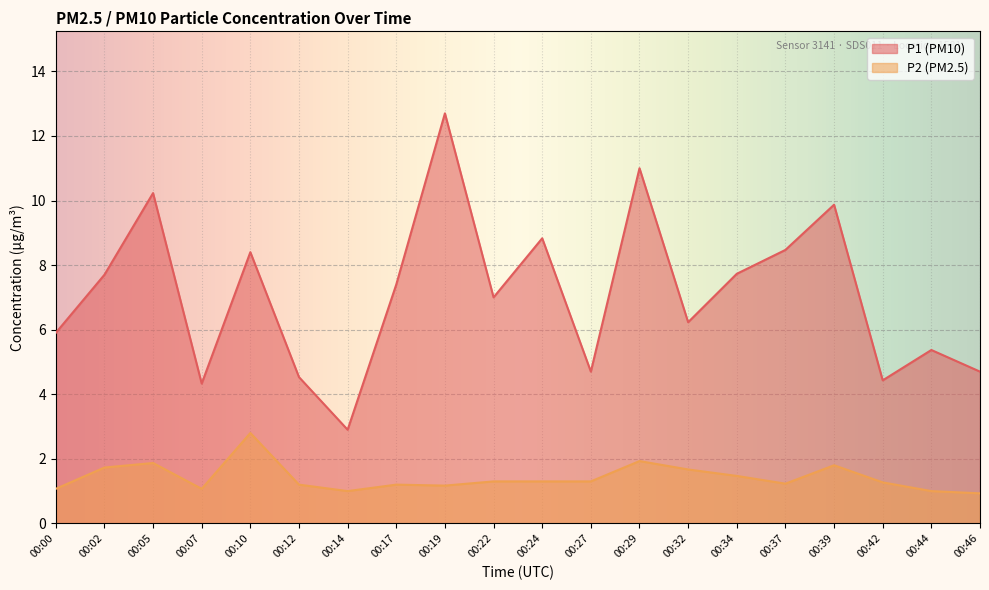

Which label corresponds to the largest value in the chart?

00:19